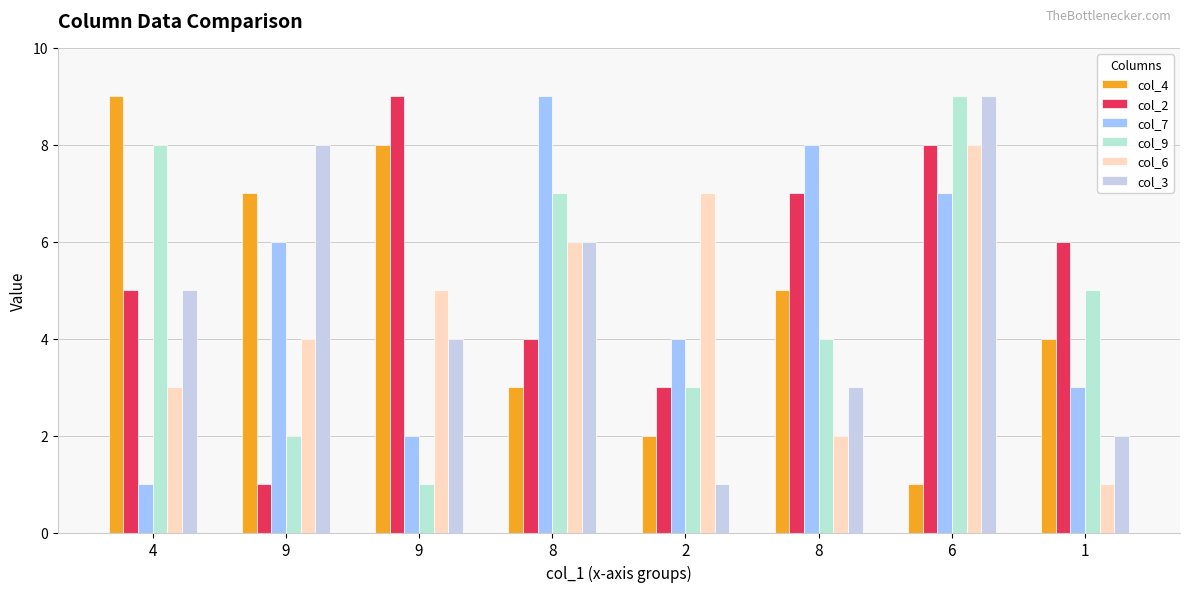

The value of col_4 at 9 is 12. True or false?

False